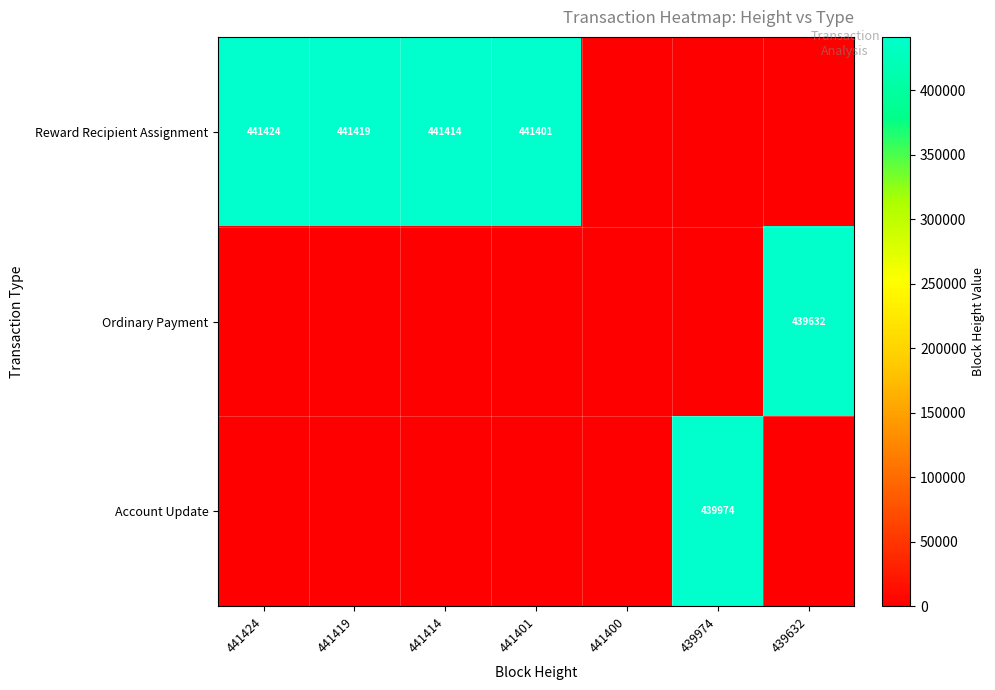

Is it true that Account Update equals 439974 at 439974?

True